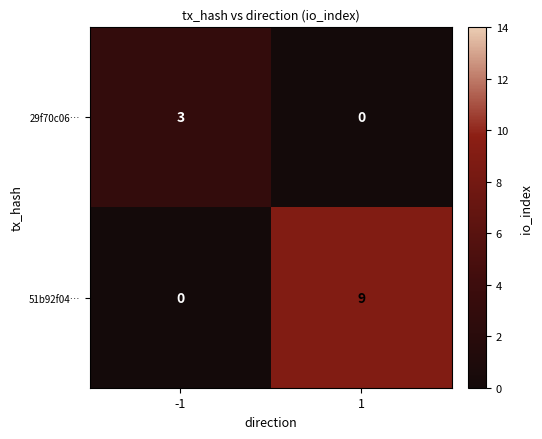

Which series has the largest total across all categories?

51b92f04…